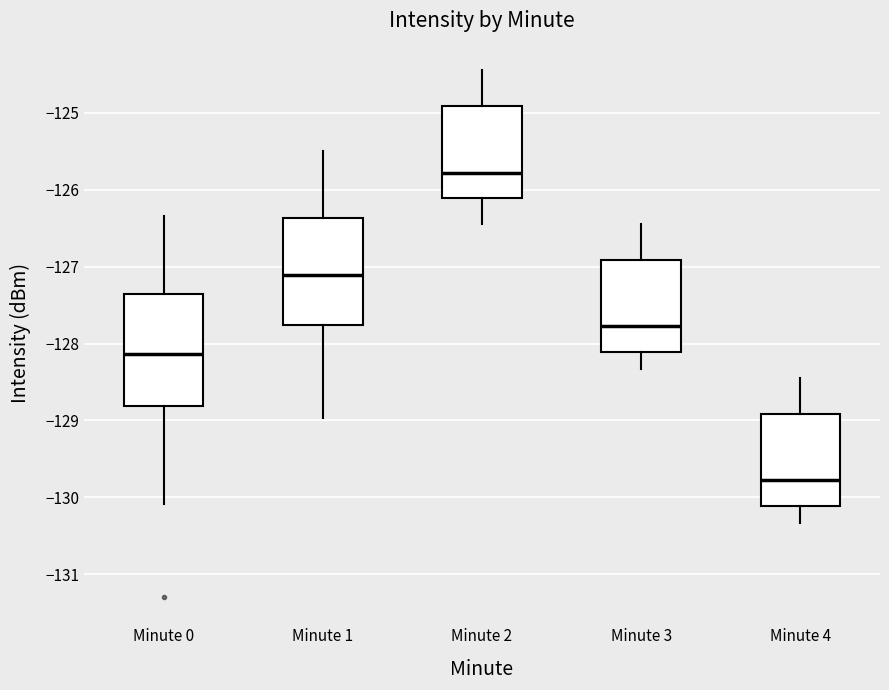

Which box's median line is the lowest?

Minute 4